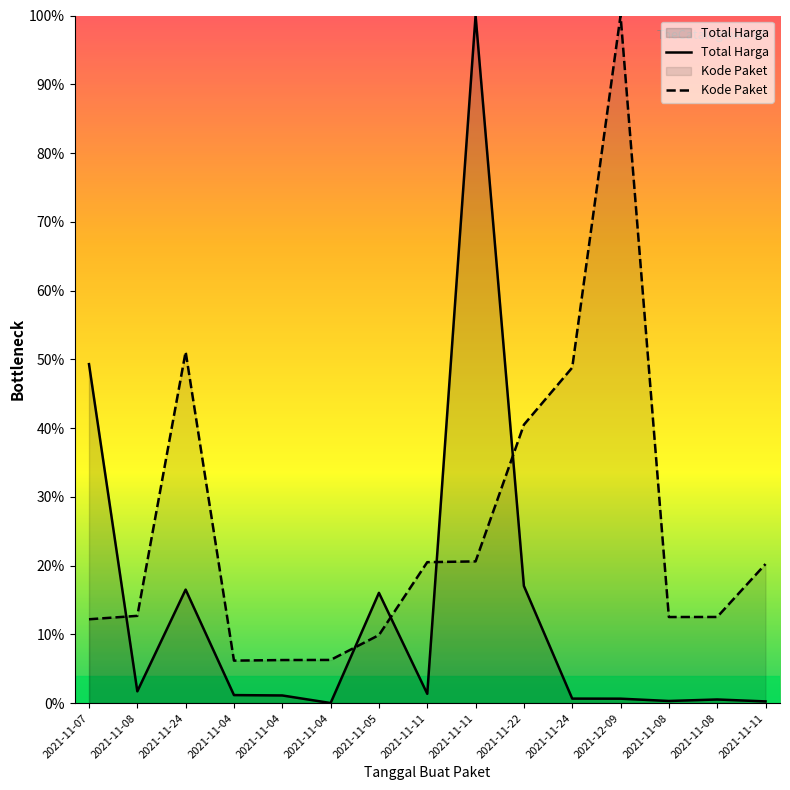

What is the total value across all series at 2021-11-08?

14.4